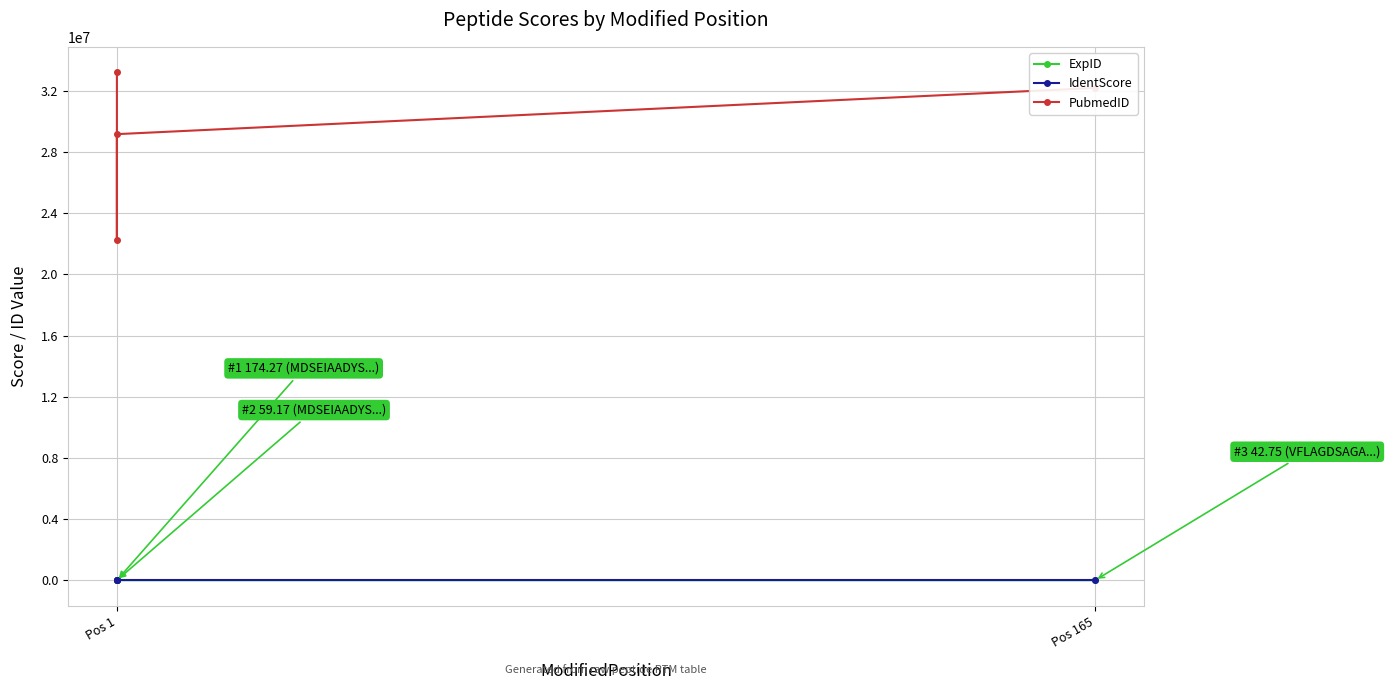

Is it true that ExpID equals 99.0 at Pos 1?

True